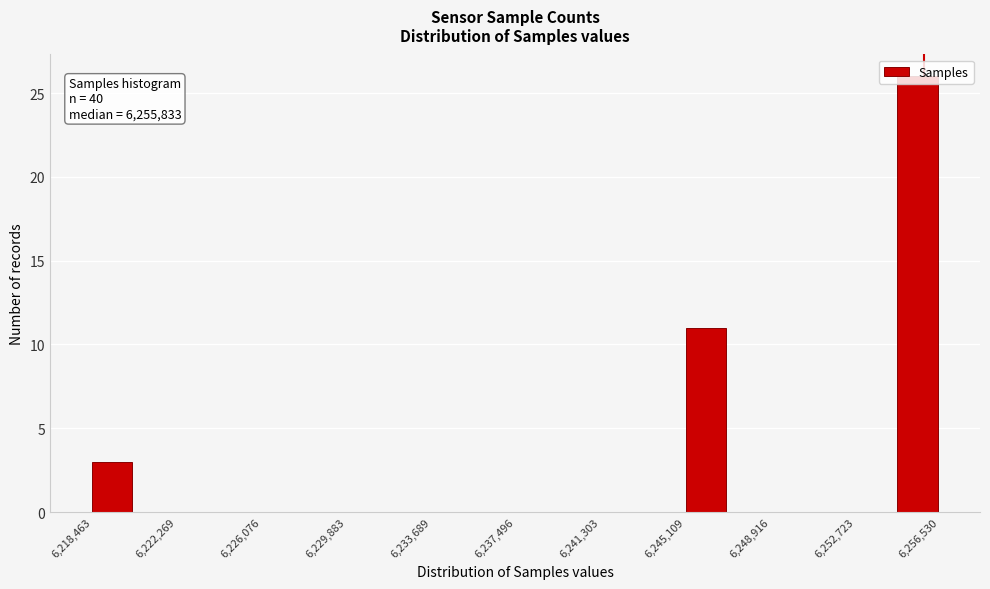

Around what value on the x-axis is the tallest bar? Give the approximate position of its centre, as read against the axis.

6255500